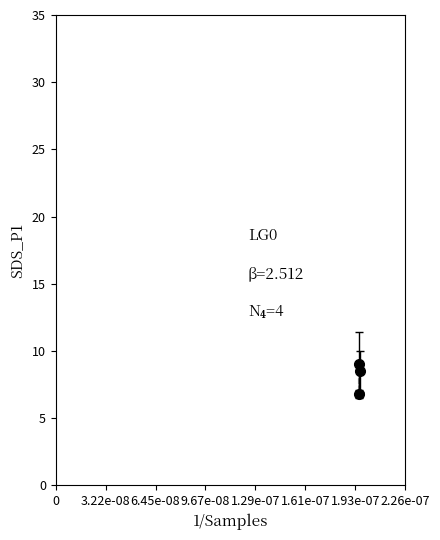

What is the difference between the maximum and minimum values?

2.2